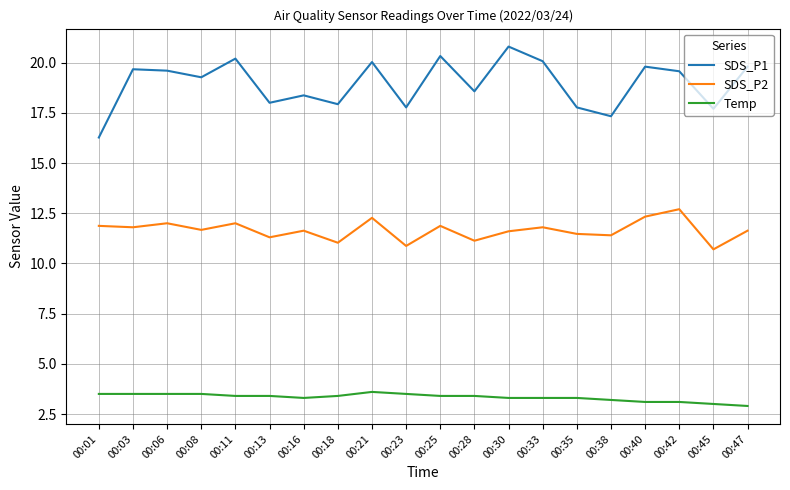

What is the difference between the highest and lowest values at 00:33?

16.8